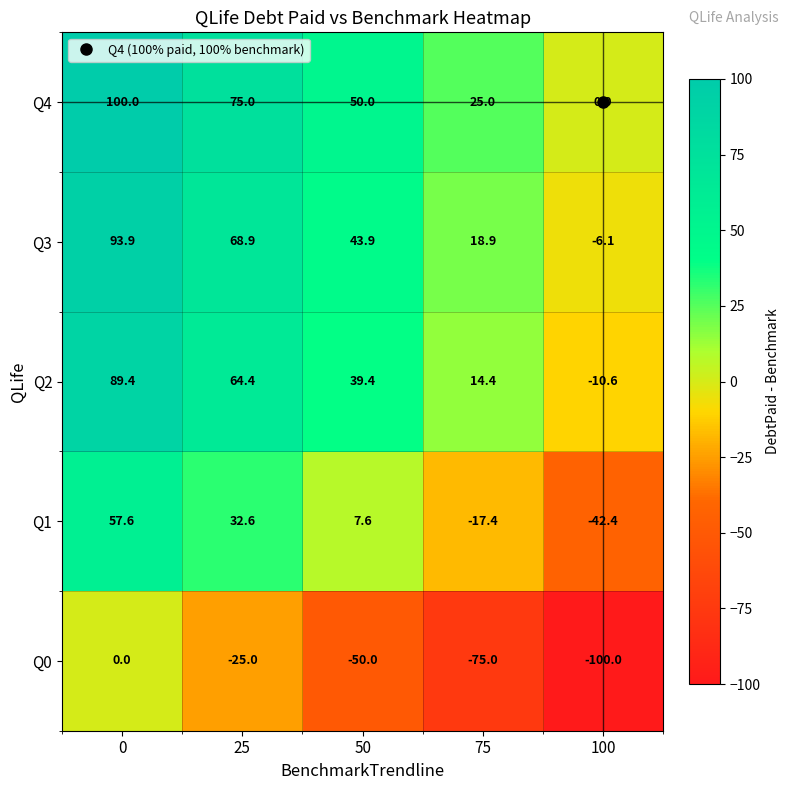

Rank the series by their maximum value, from highest to lowest.

Q4, Q3, Q2, Q1, Q0